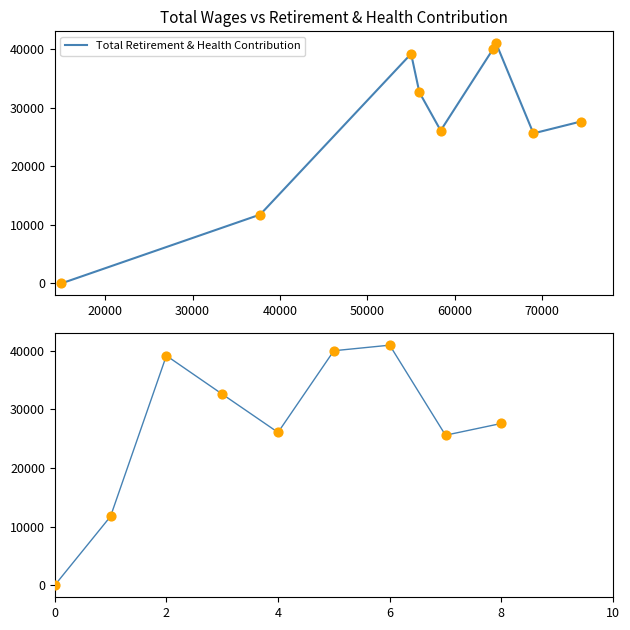

Between 20000 and 50000, which is larger?

50000